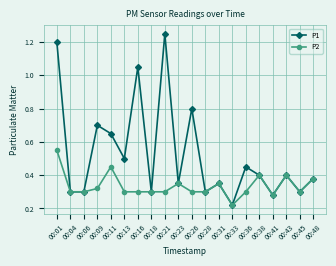

How many data points does each series have?

20